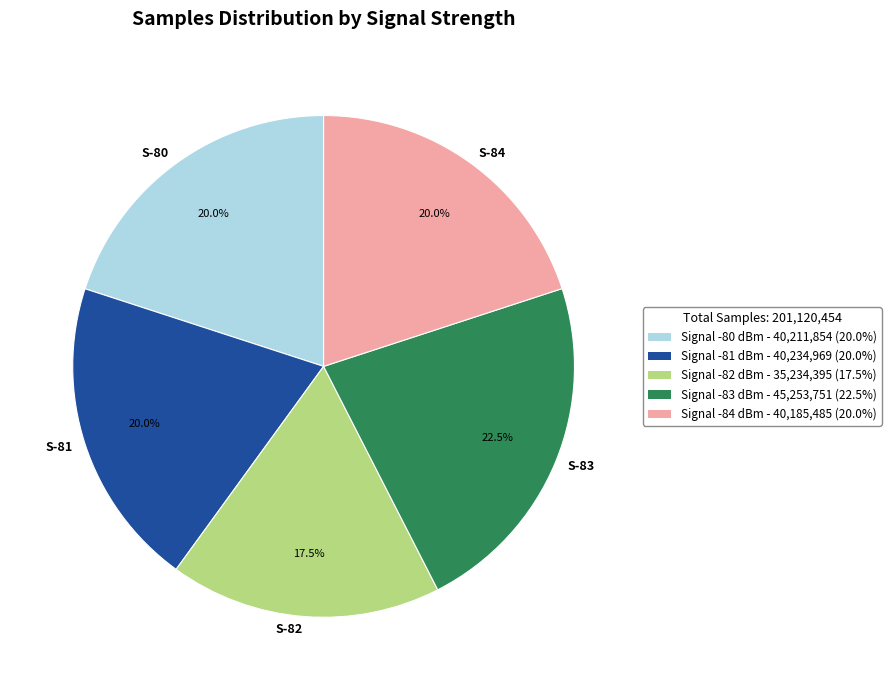

Does S-81 represent more than half of the total?

No